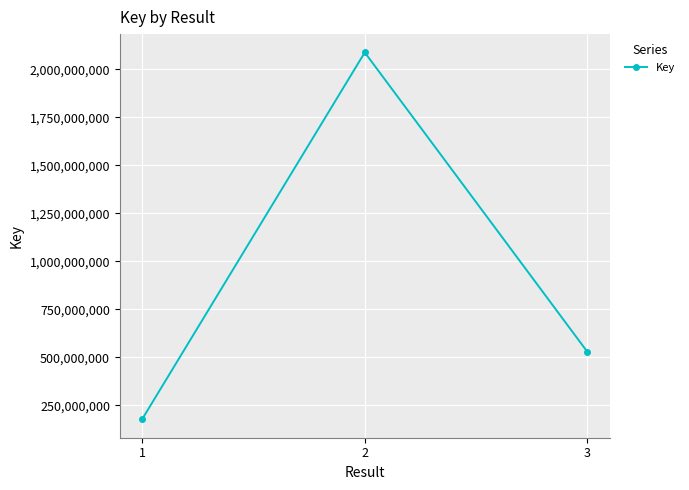

Which has a higher value, 2 or 3?

2